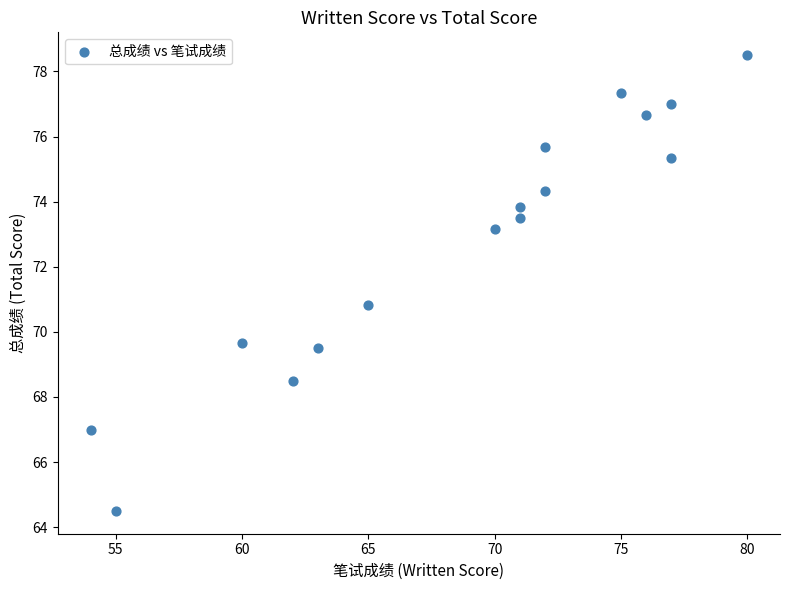

What is the range of X values (max minus min)?

26.0